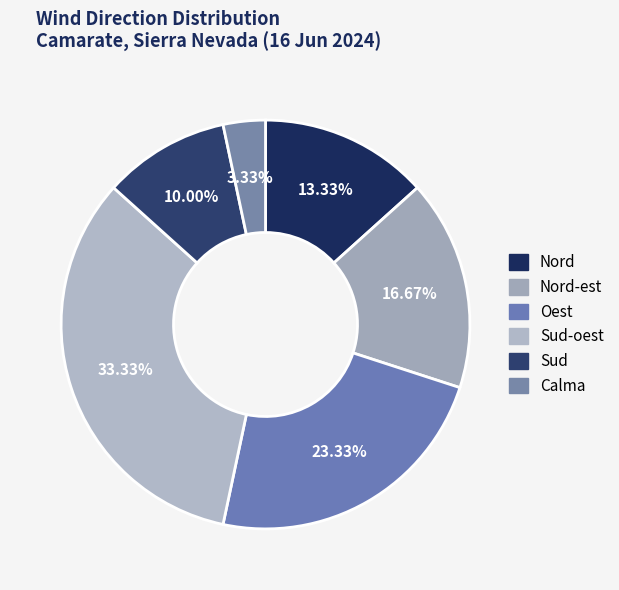

Is there a majority slice in this chart?

No